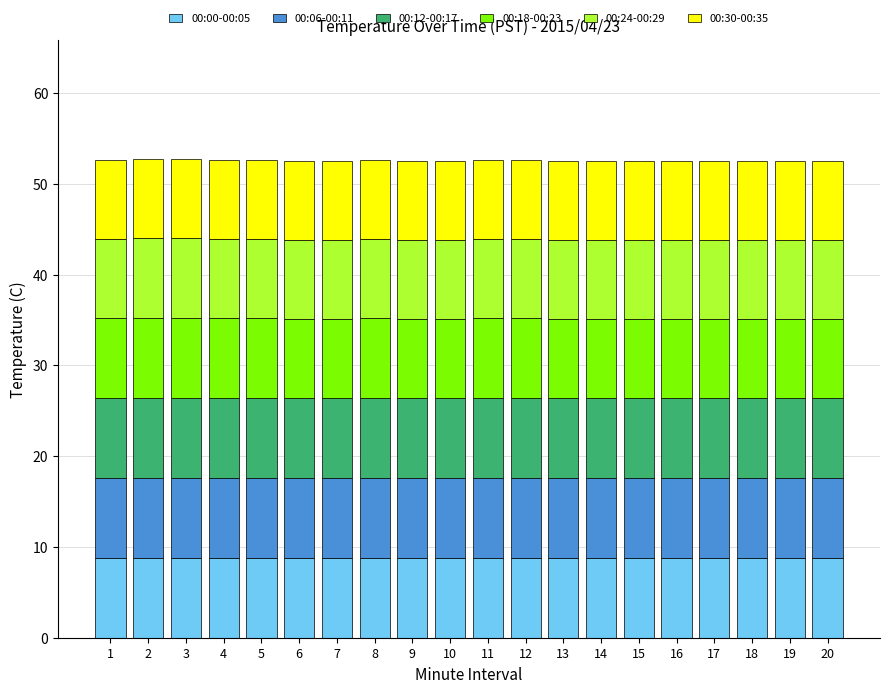

Are the bars horizontal?

No